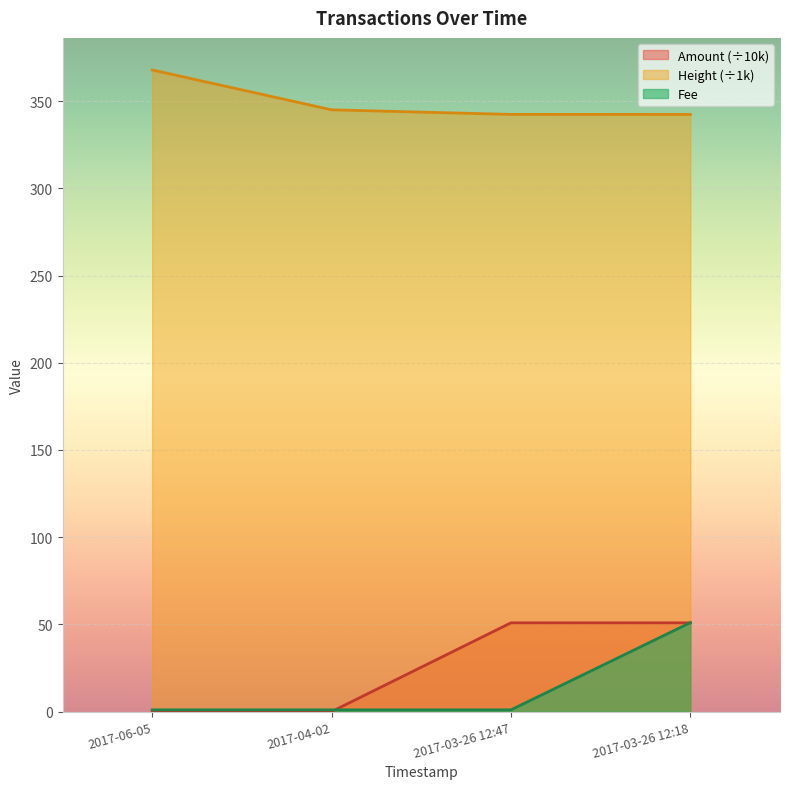

List the series in order of their peak value, highest first.

Height, Fee, Amount